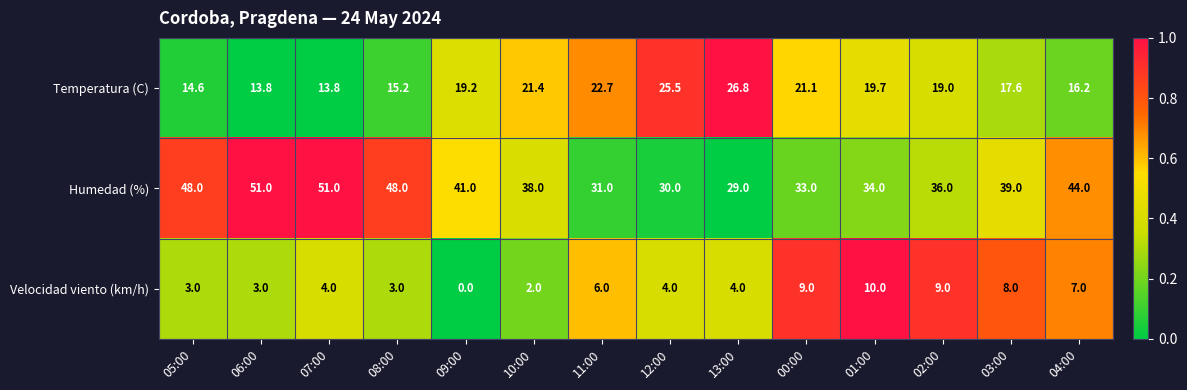

Which series has the largest total across all categories?

Humedad (%)